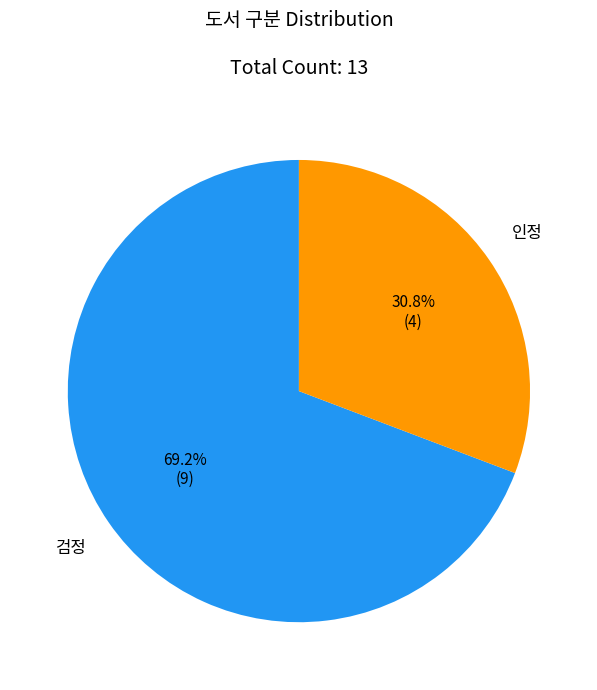

What is the ratio of the value at 인정 to the value at 검정?

0.4